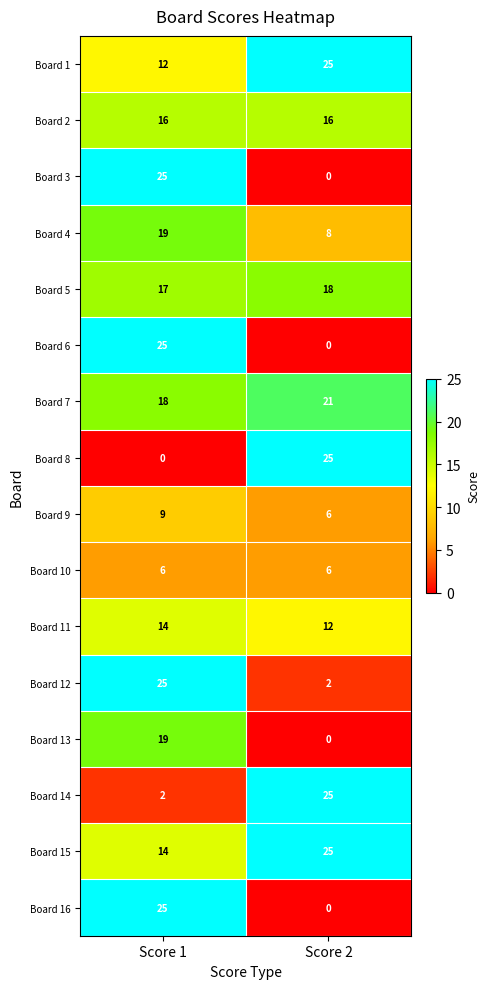

Is it true that Board 4 equals 8 at Score 2?

True